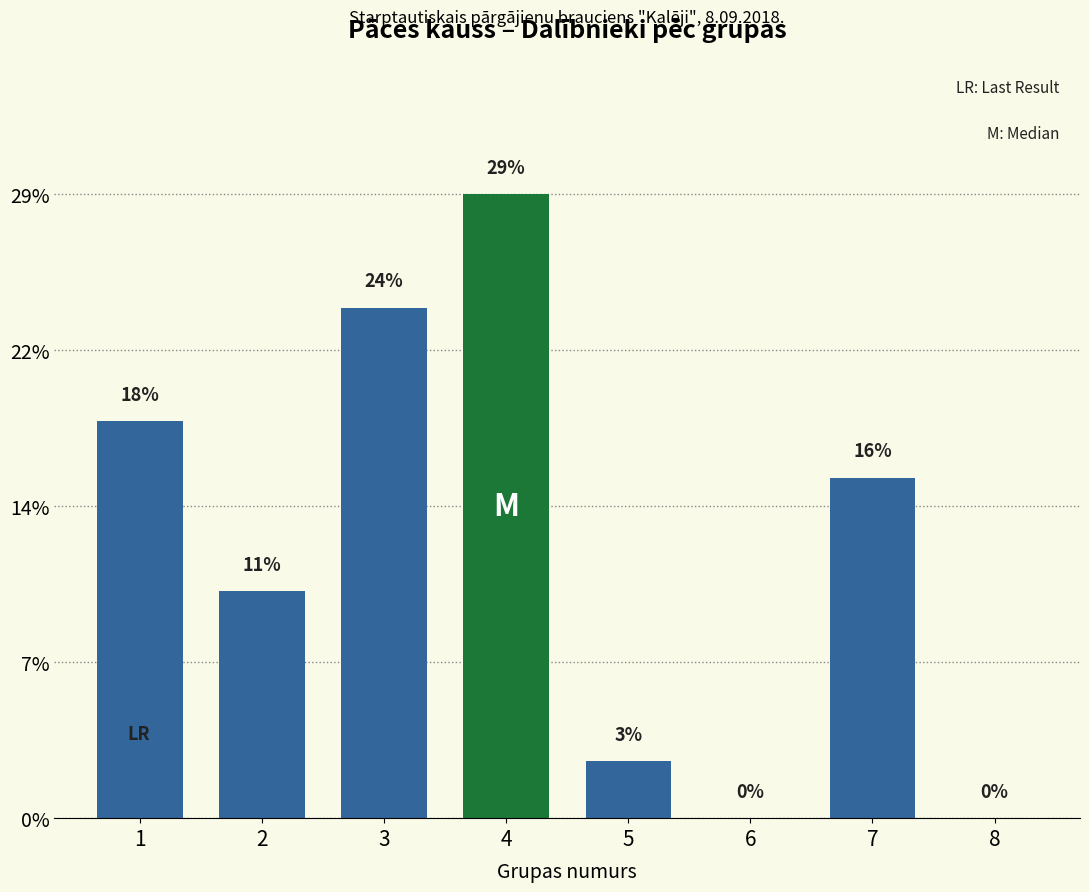

Are the bars horizontal?

No